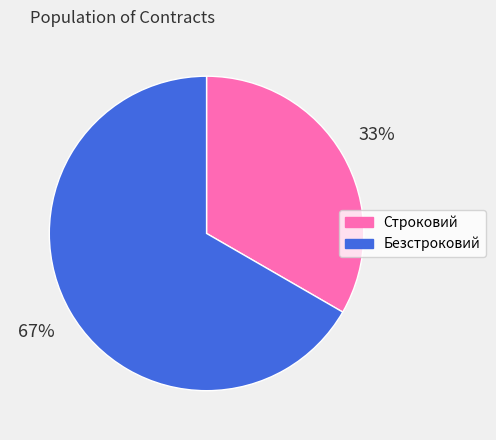

The Строковий slice represents 33% of the pie. True or false?

True